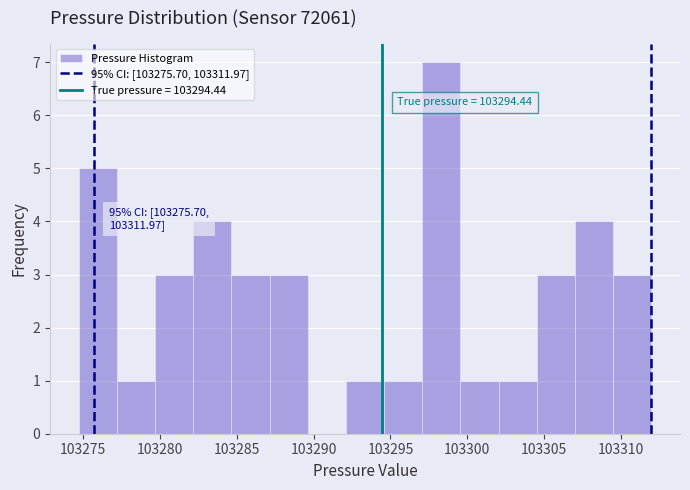

Over which range of the x-axis is the bar tallest?

103297.0 to 103299.5